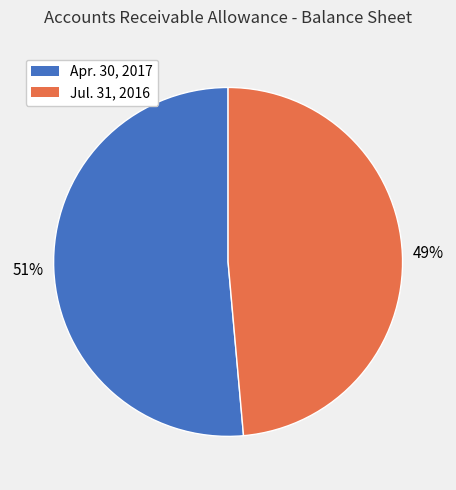

Between Apr. 30, 2017 and Jul. 31, 2016, which is larger?

Apr. 30, 2017